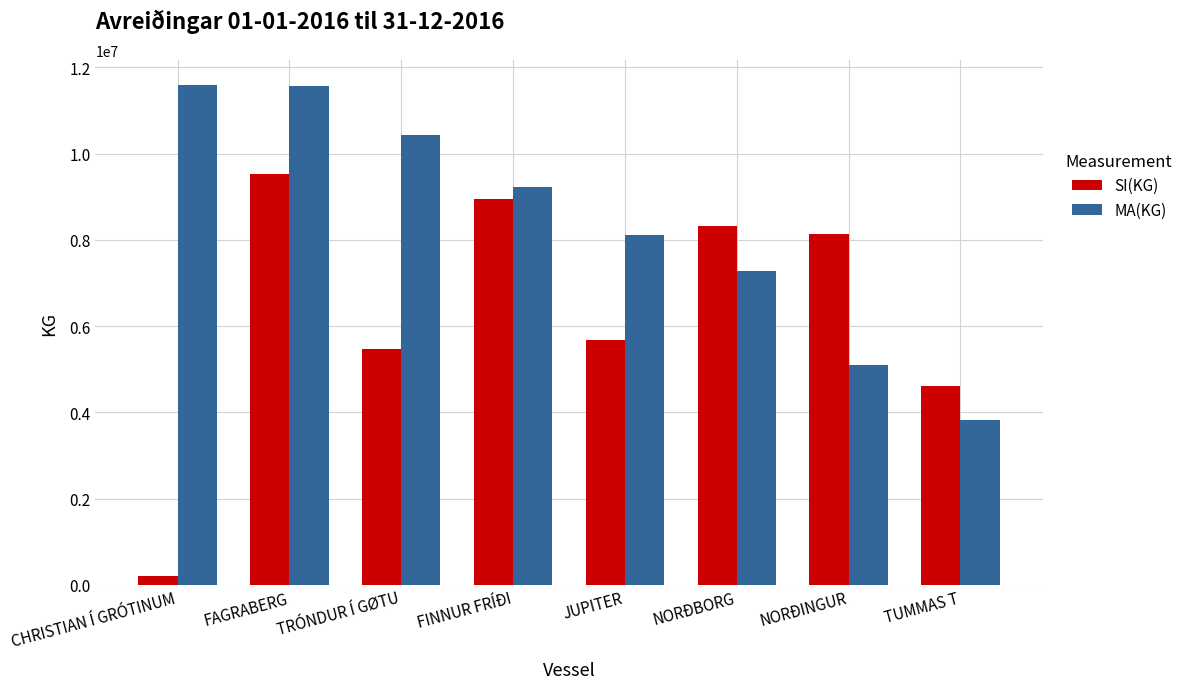

What position from the right is FAGRABERG?

7